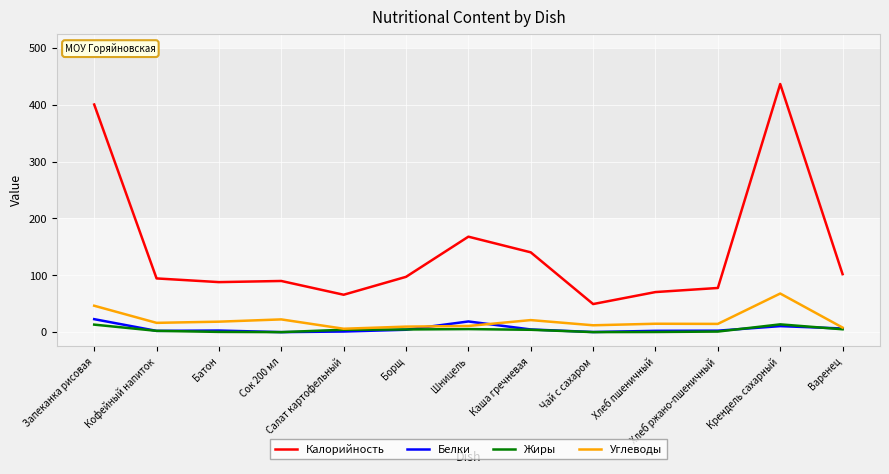

At which category is the sum across all series the highest?

Крендель сахарный